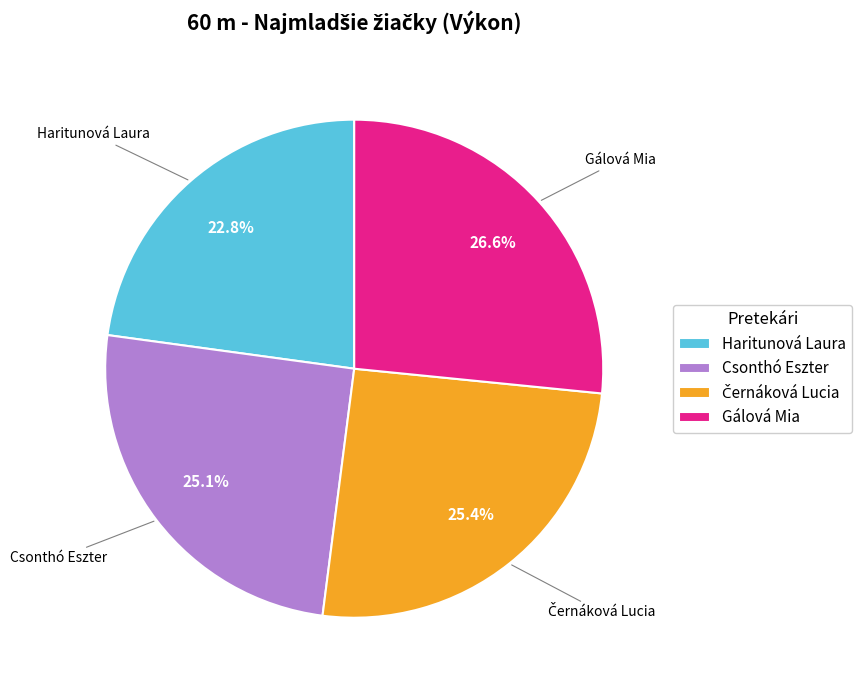

Approximately how many times larger is the value at Csonthó Eszter compared to Haritunová Laura?

1.1